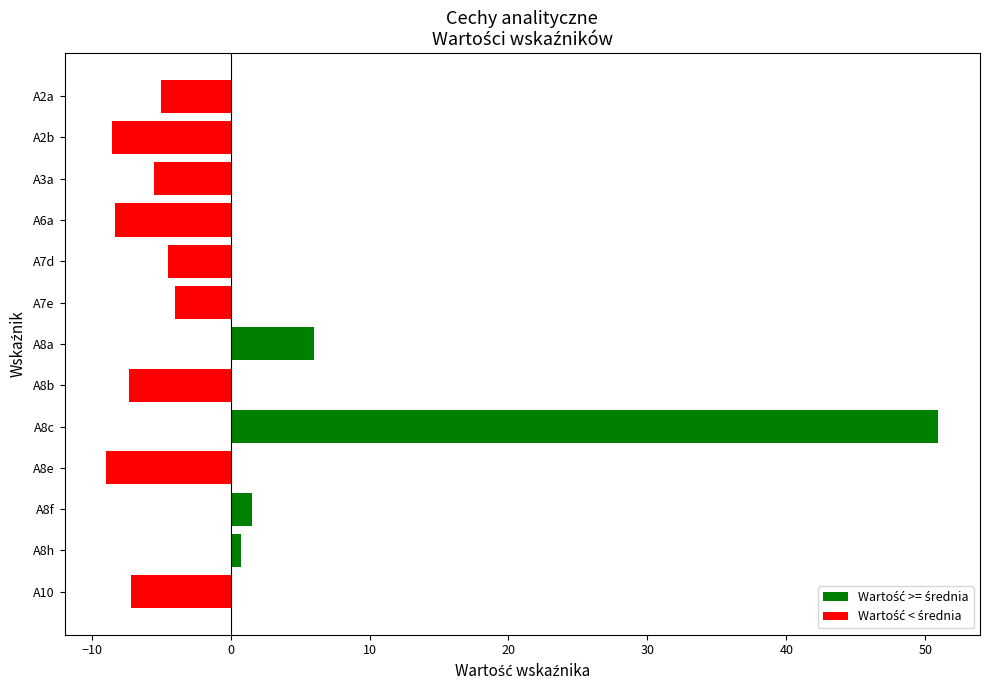

What is the difference between the maximum and second lowest values?

59.5